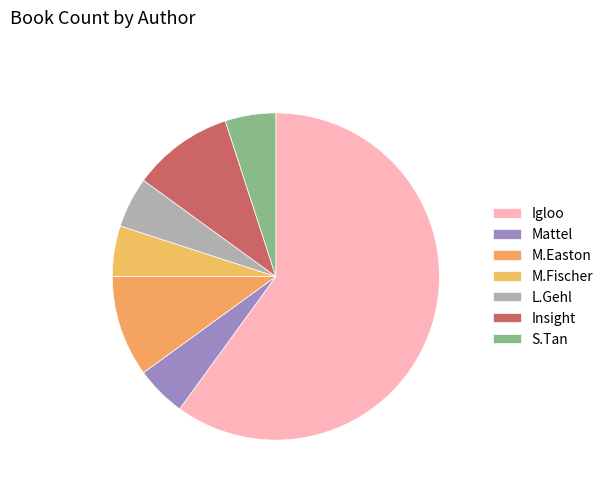

How many slices are in this pie chart?

7